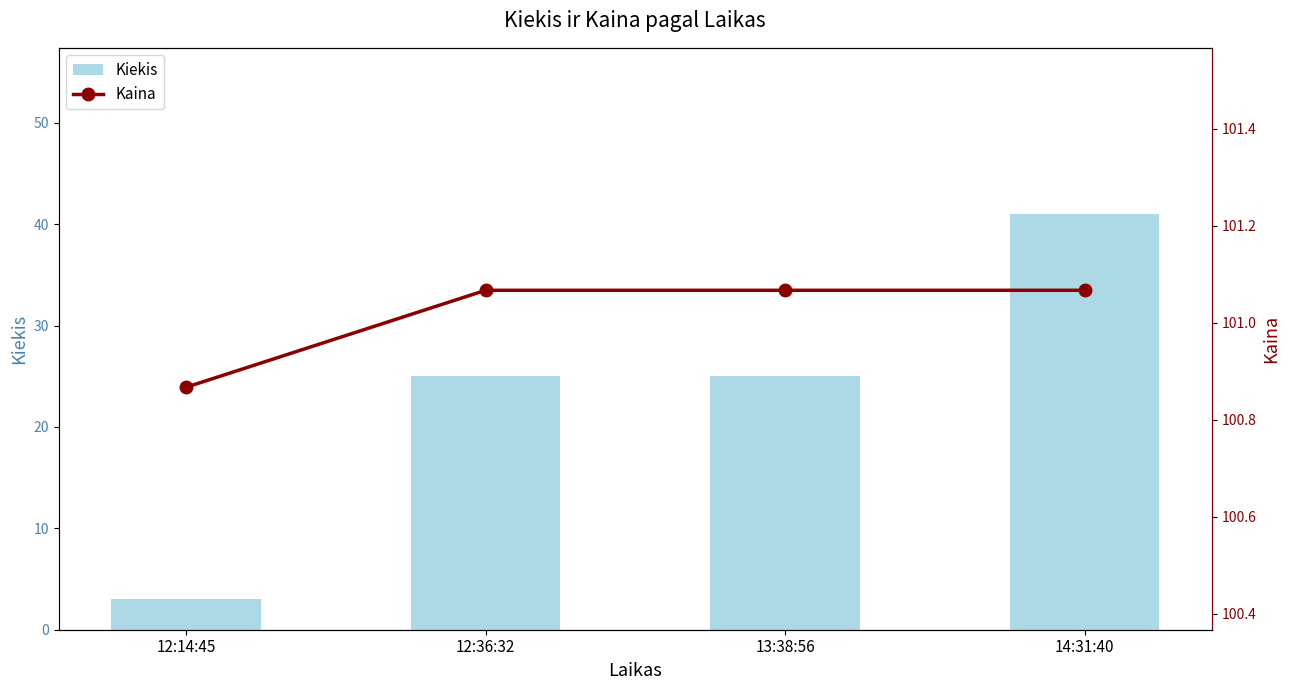

Count the number of categories in the chart.

4